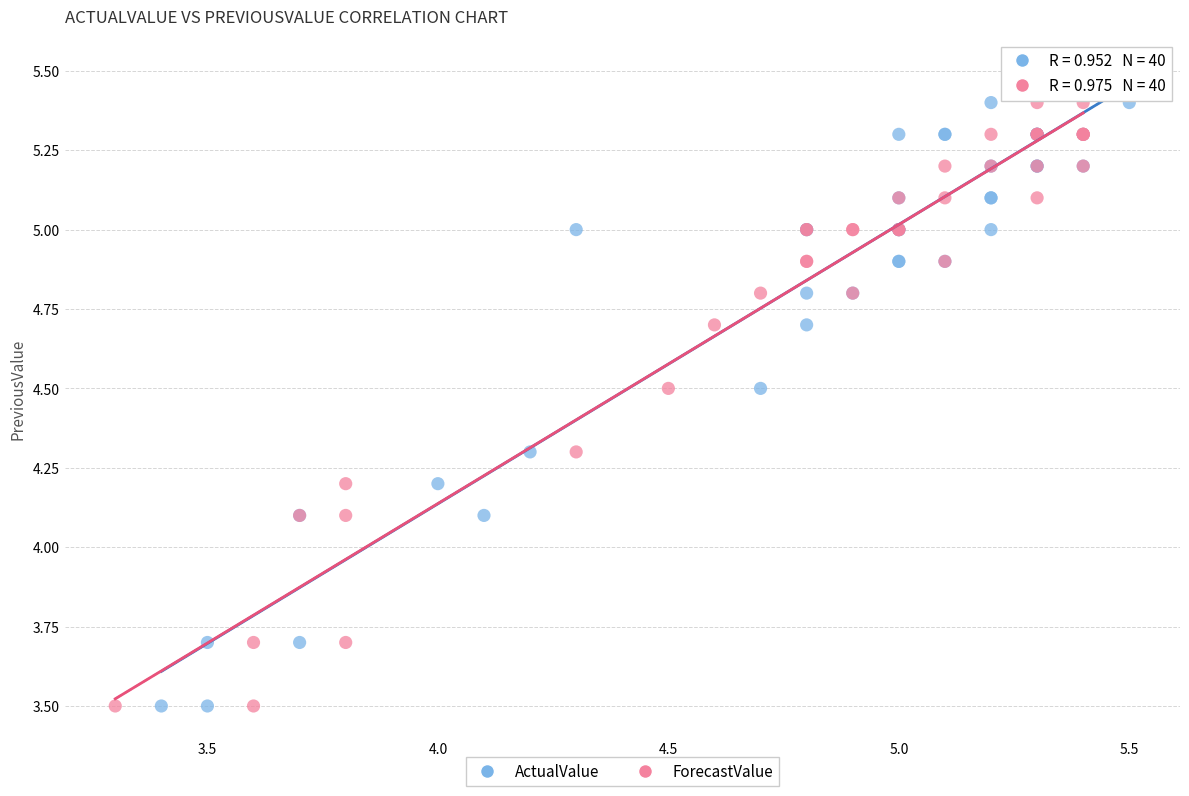

What are all the series names shown in the legend?

ActualValue, ForecastValue